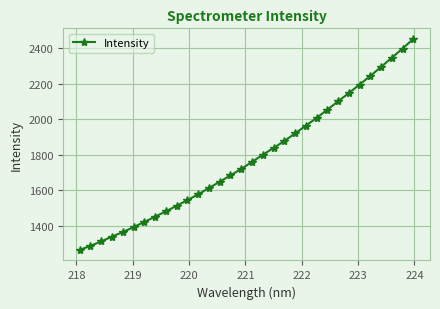

Reading left to right, extract all data points from this chart.

1263.9	1287.0	1311.8	1339.0	1364.5	1392.1	1421.1	1450.7	1481.0	1512.0	1544.3	1576.3	1612.5	1647.3	1683.4	1719.6	1759.5	1798.5	1837.8	1876.5	1919.4	1963.0	2006.2	2052.8	2099.9	2146.5	2194.5	2243.0	2293.7	2345.3	2397.4	2451.5